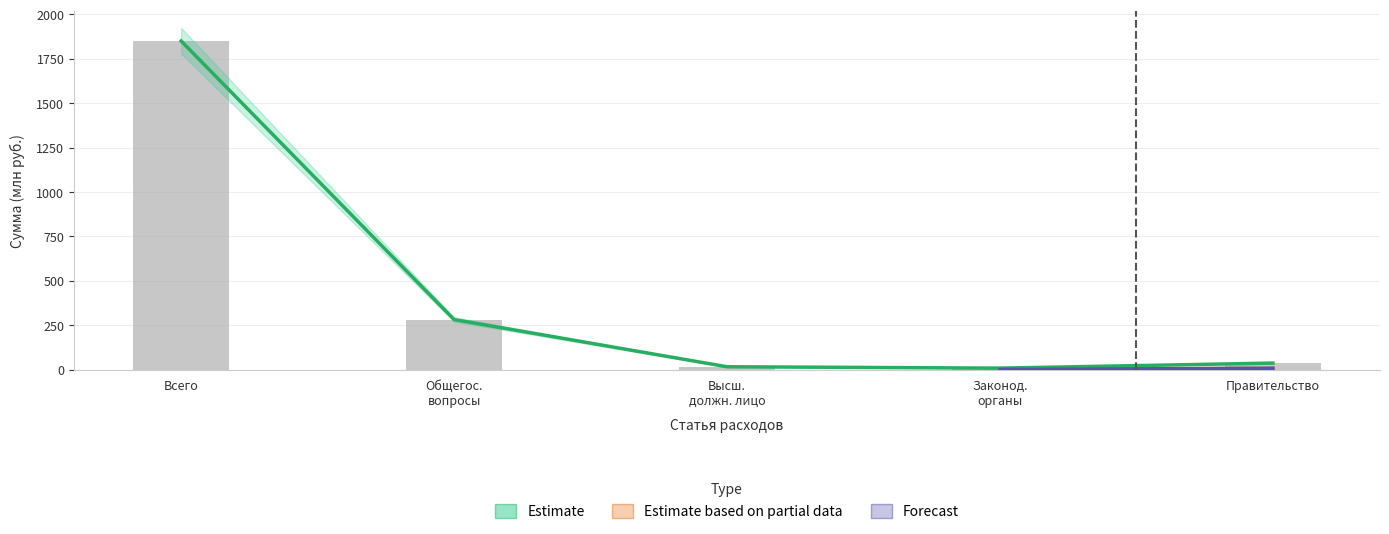

What is the difference between the Утвержденные (консол. бюджет) values at Всего and Высш. должн. лицо?

1833.7